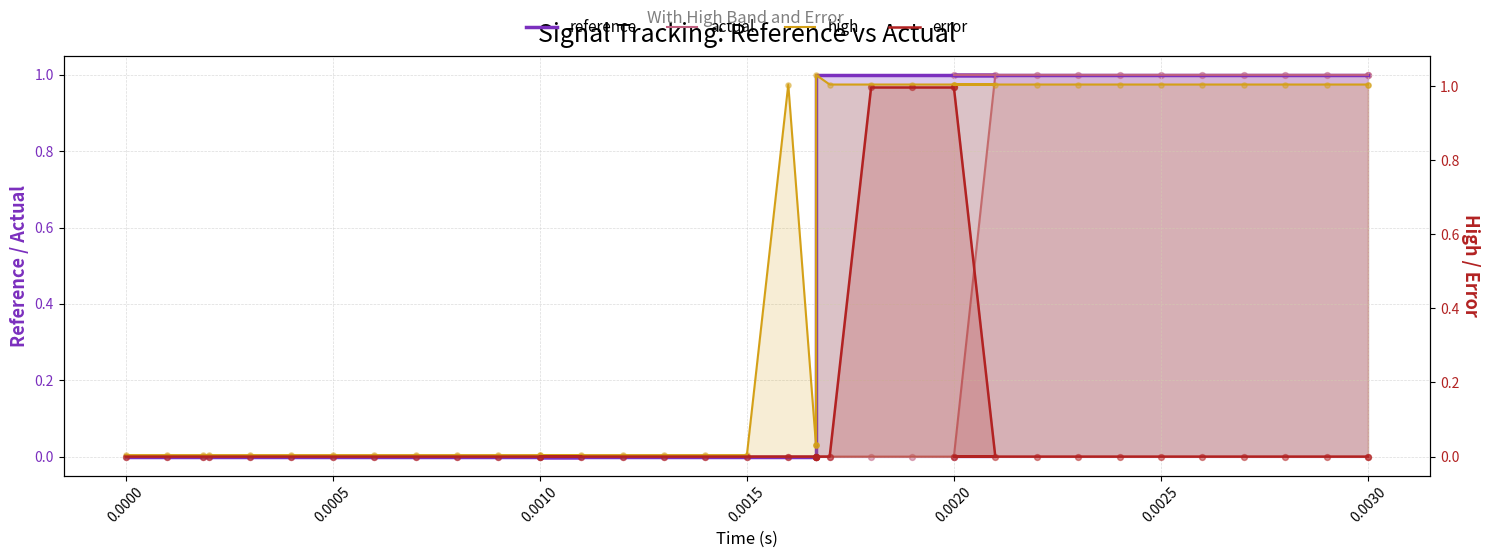

Is the value of actual at 17 greater than the value of error at 37?

No